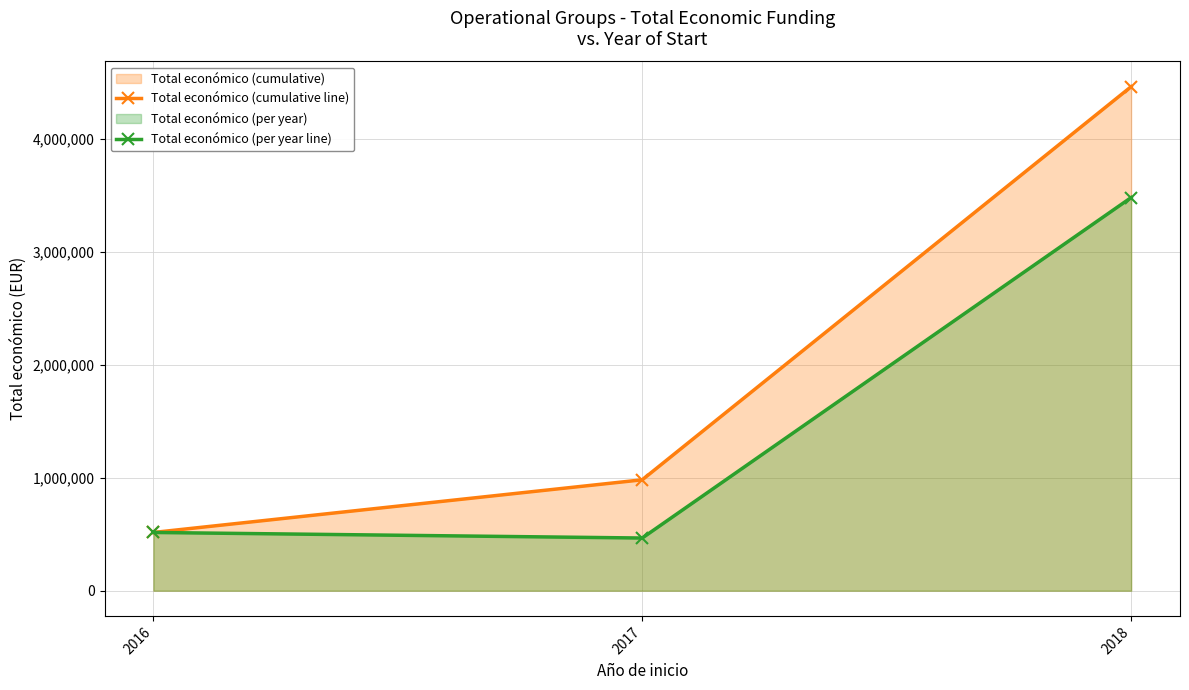

The Total económico (per year line) series shows 515203 at 2016. True or false?

True